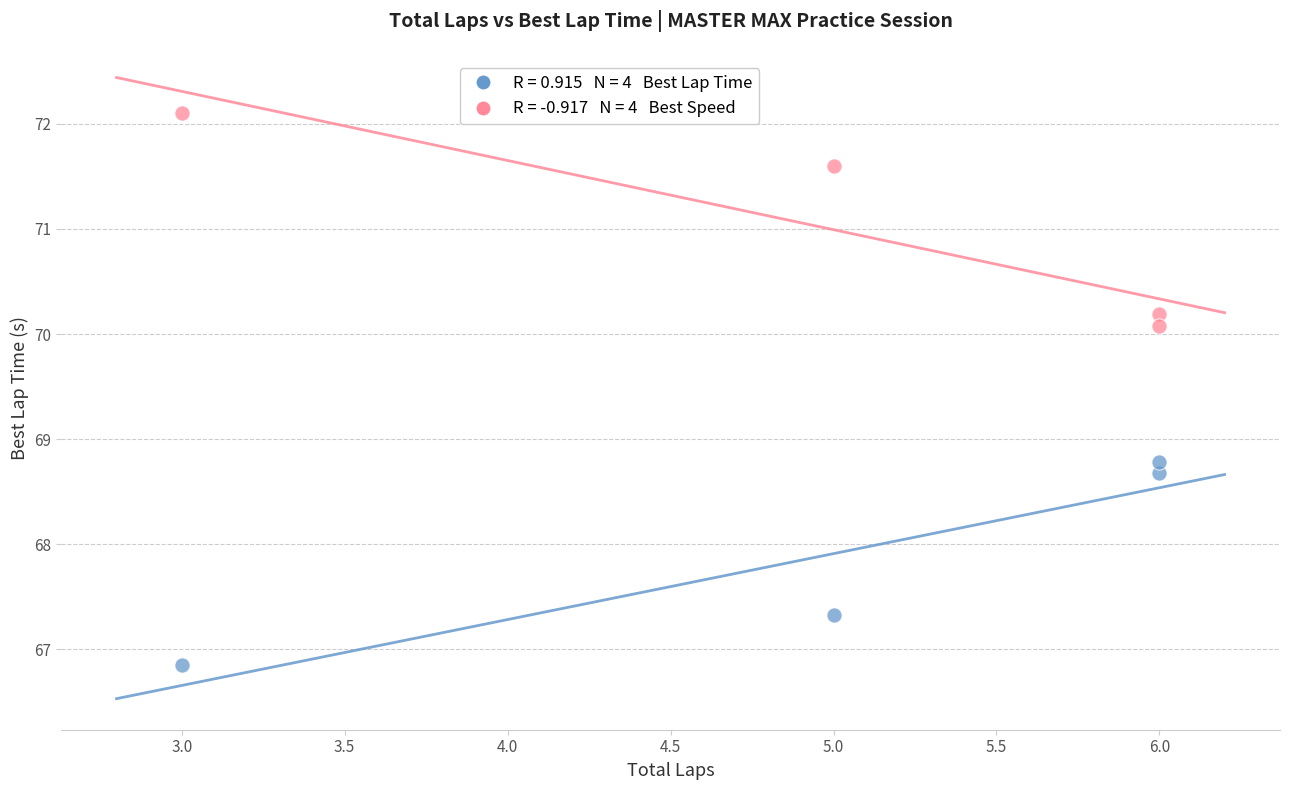

Across all data points, what is the range of X values (max minus min)?

3.0